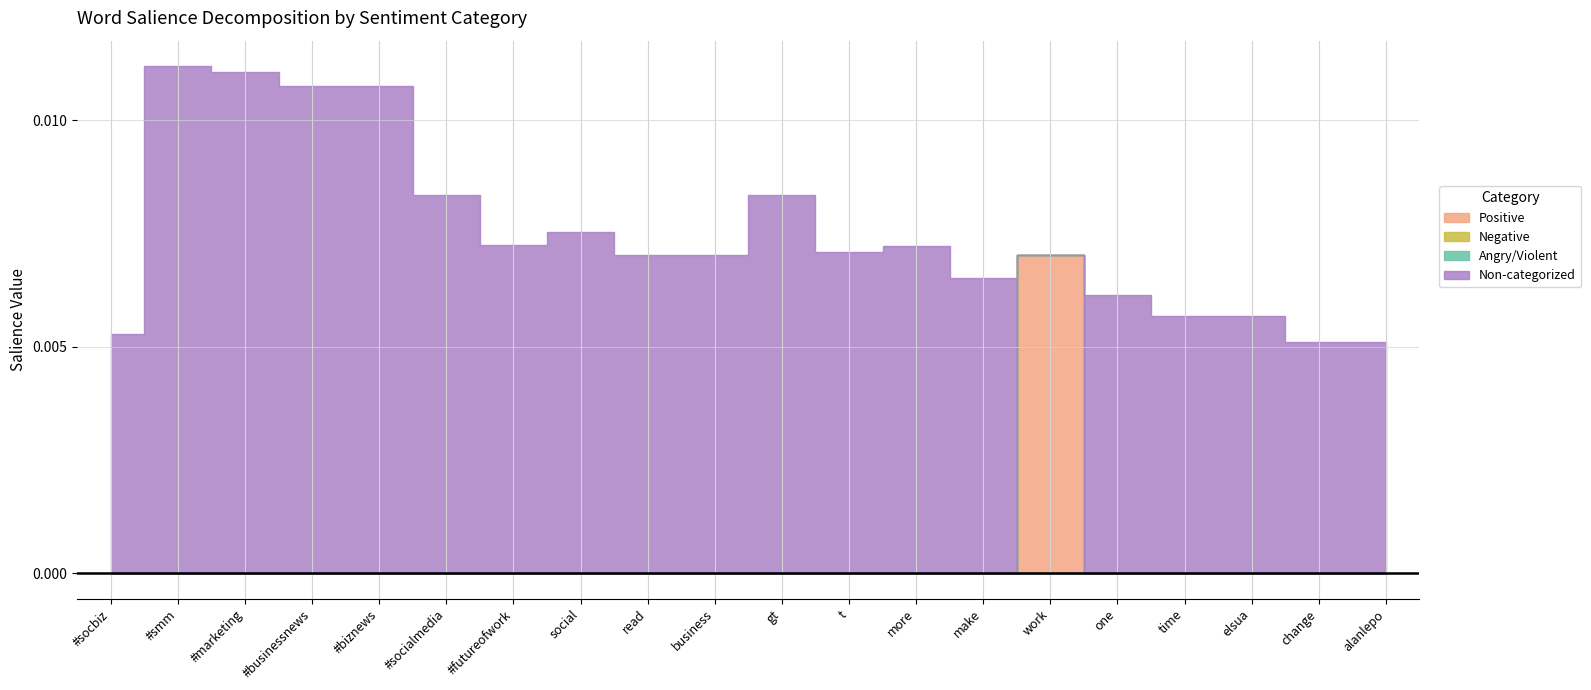

In Non-categorized, how many points are lower than both neighbors (excluding endpoints)?

3